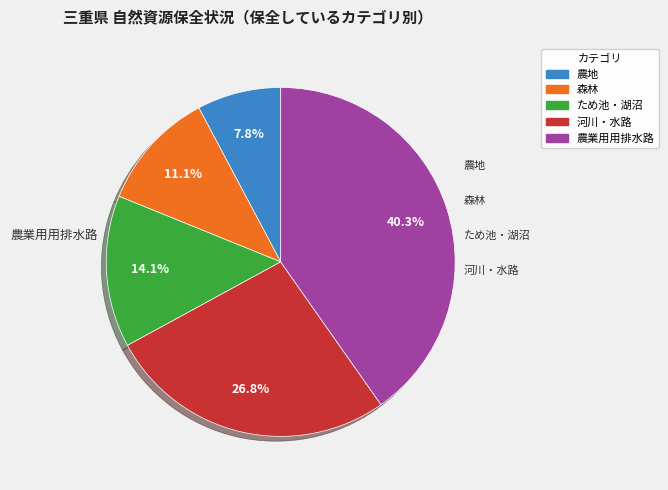

Count the number of slices in the pie.

5